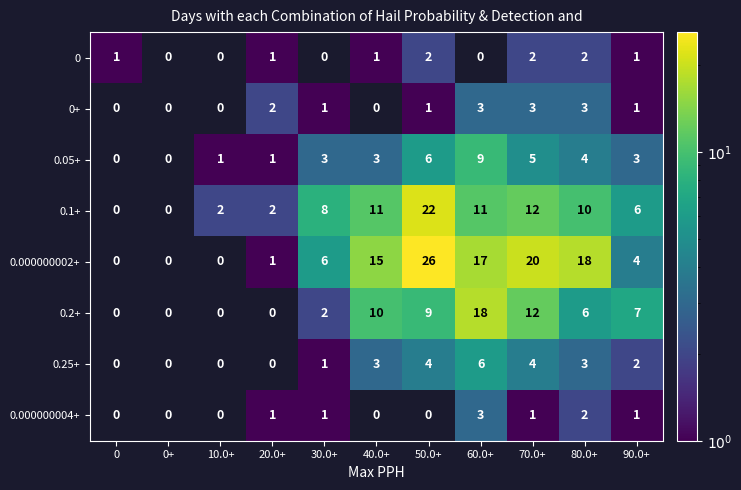

Which series has the largest total across all categories?

0.000000002+